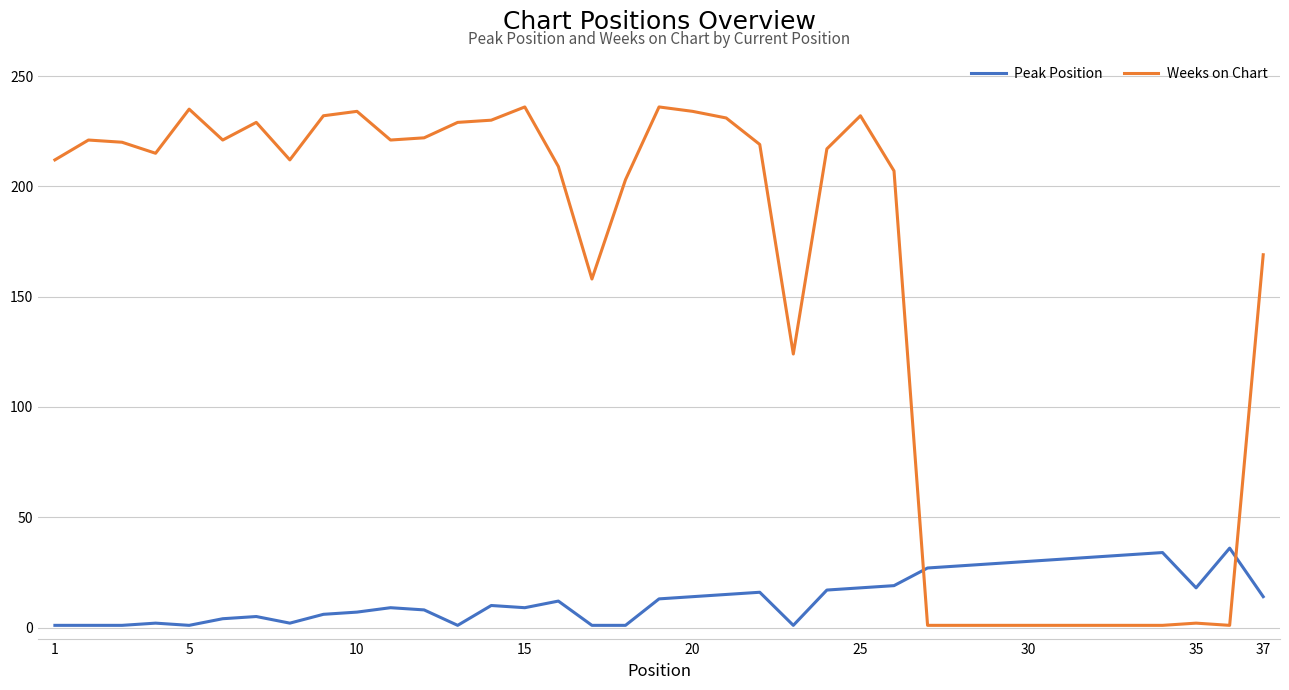

Which series ends up on top after the final intersection of Weeks on Chart and Peak Position?

Weeks on Chart